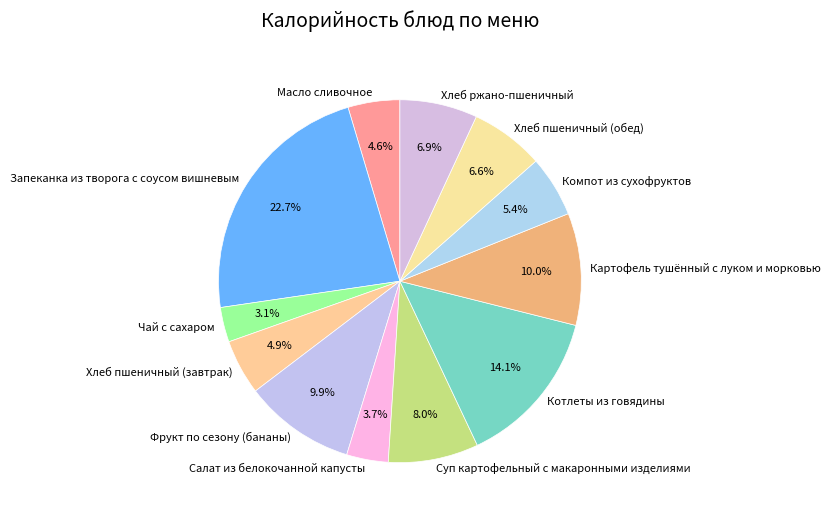

What percentage is the Фрукт по сезону (бананы) slice, to the nearest percent?

10%